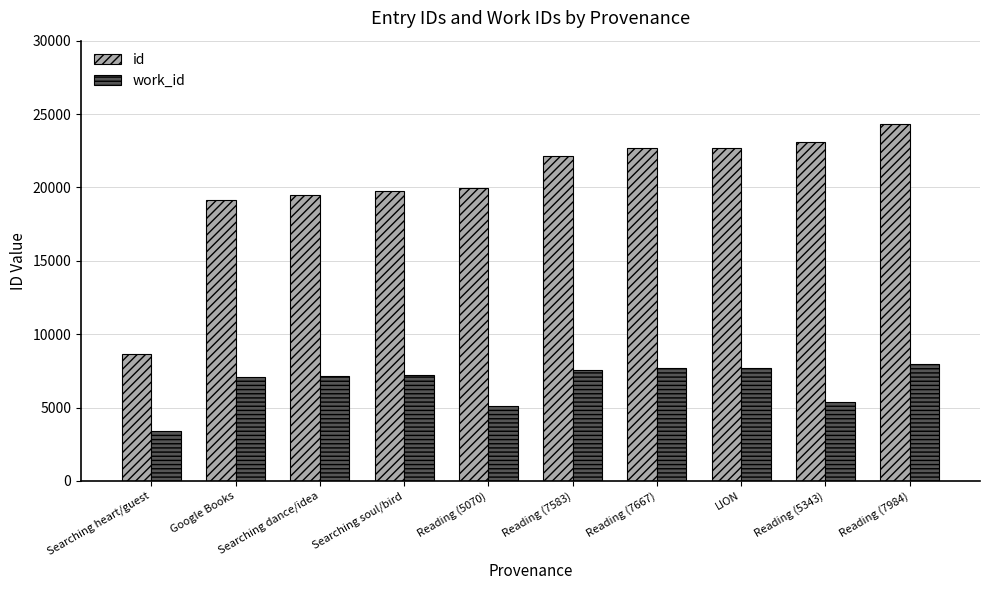

Which series has the widest spread of values?

id